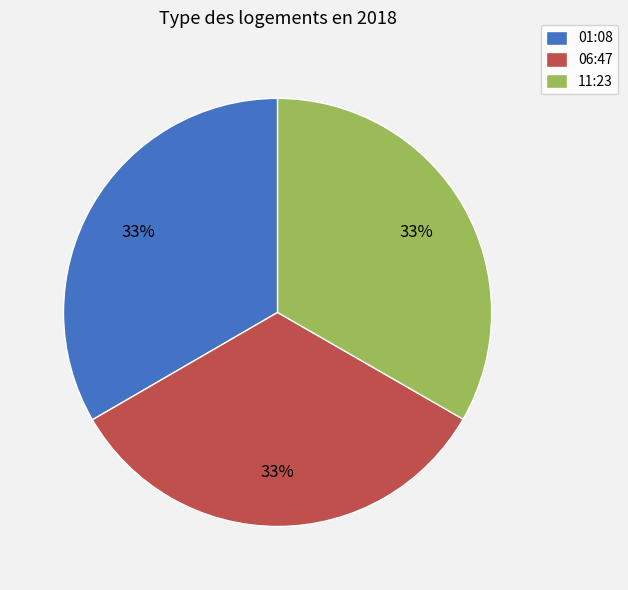

What is the ratio of the value at 11:23 to the value at 06:47?

1.0